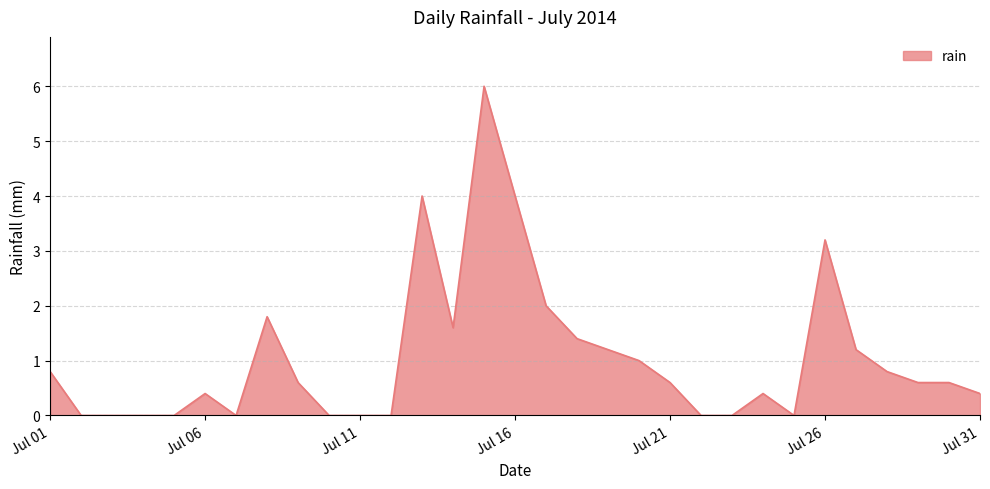

What is the difference between the maximum and minimum values?

6.0